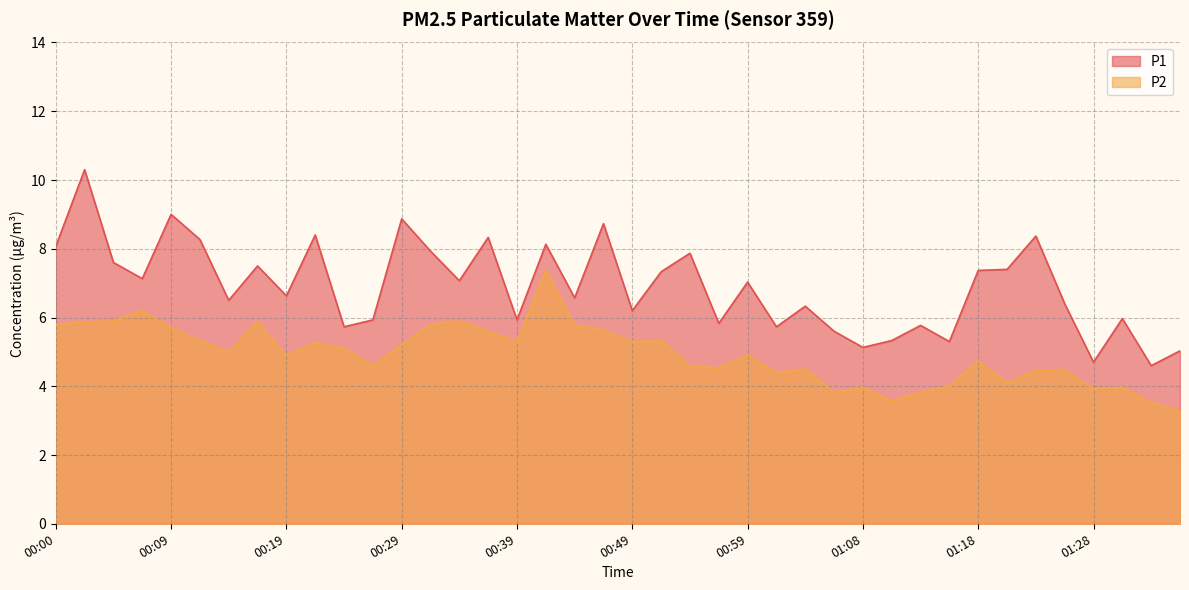

At which label does P1 first exceed 7?

00:00